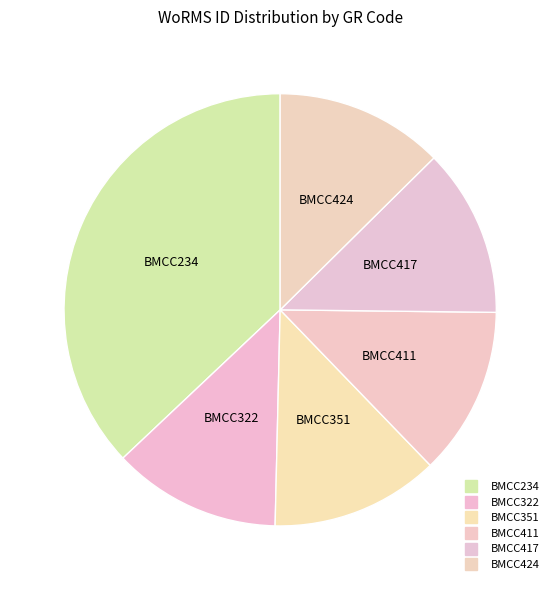

Approximately how many times larger is the value at BMCC417 compared to BMCC322?

1.0